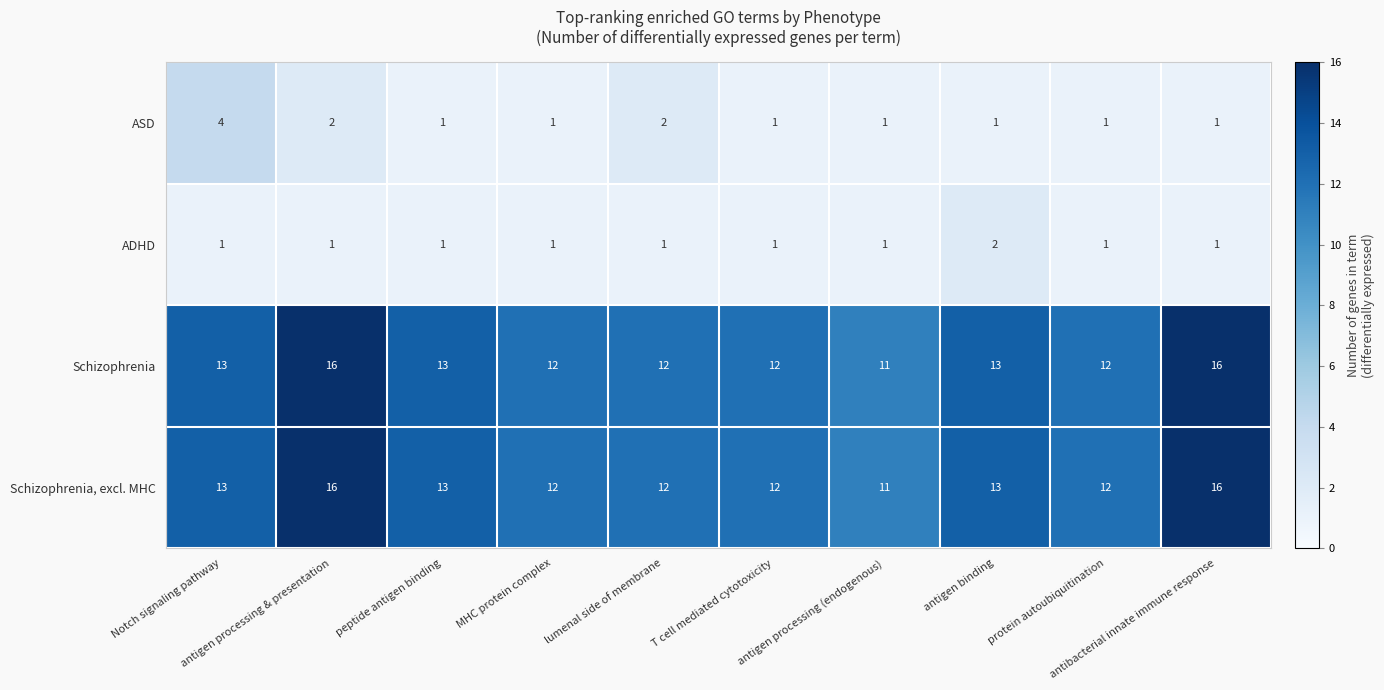

At how many categories does at least one series exceed 3?

10